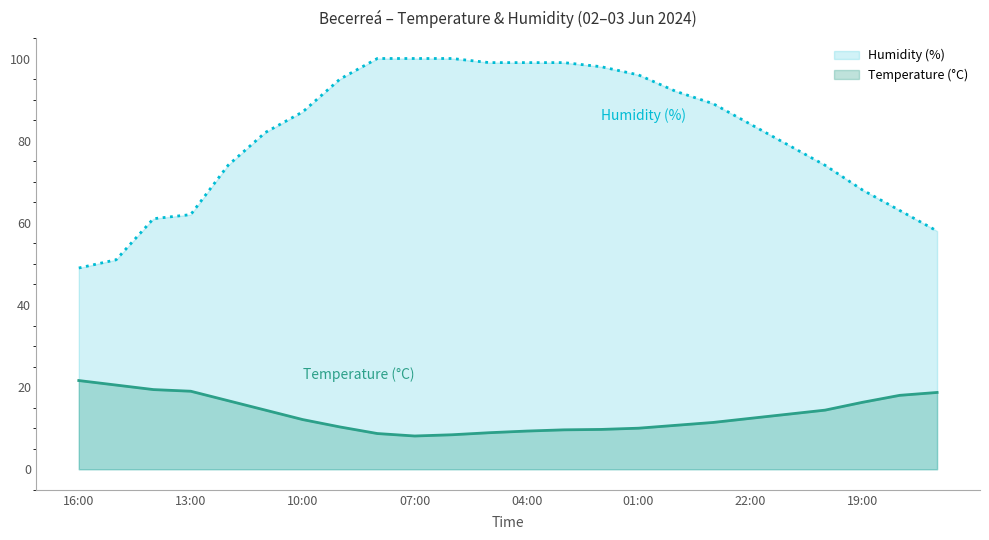

What is the label of the 7th point from the left?

10:00